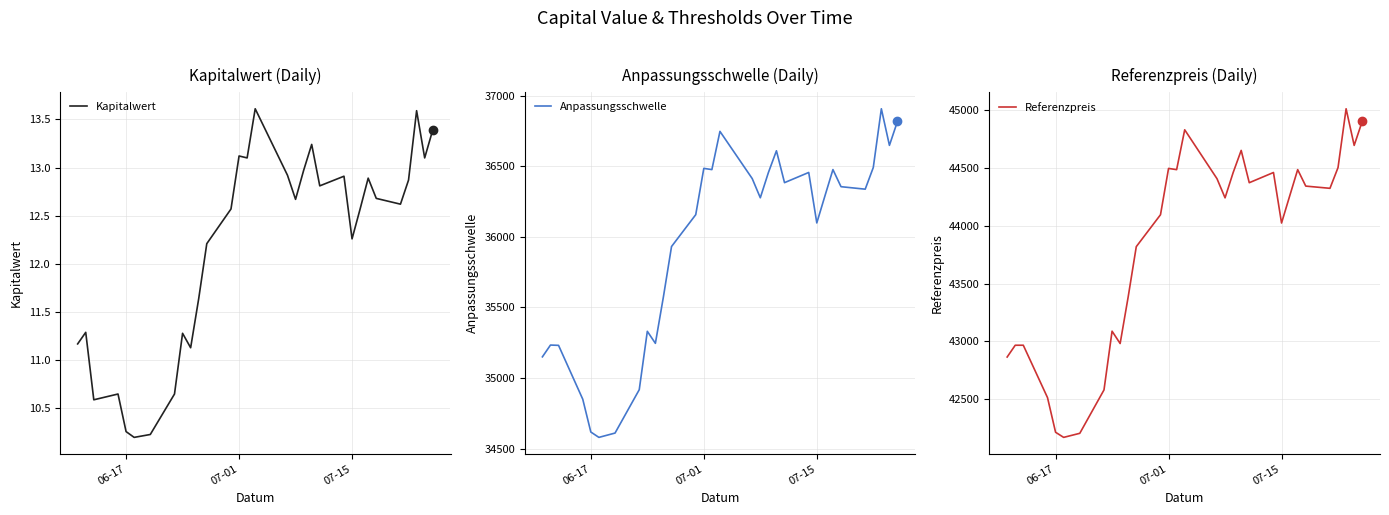

What is the smallest value displayed?

10.2